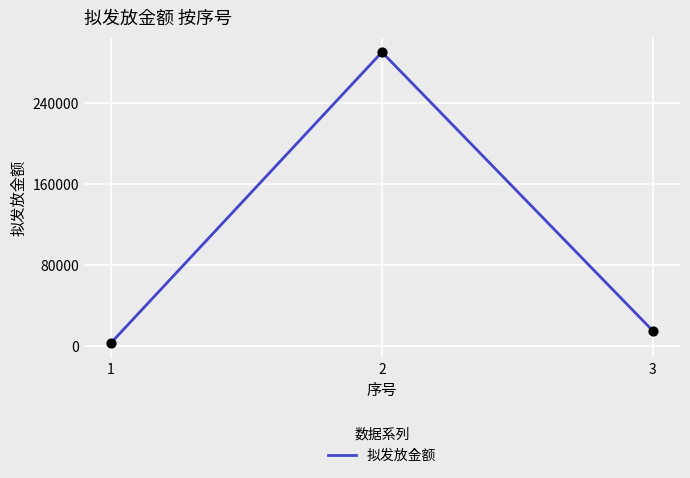

What is the change in value from 2 to 3?

-275526.7